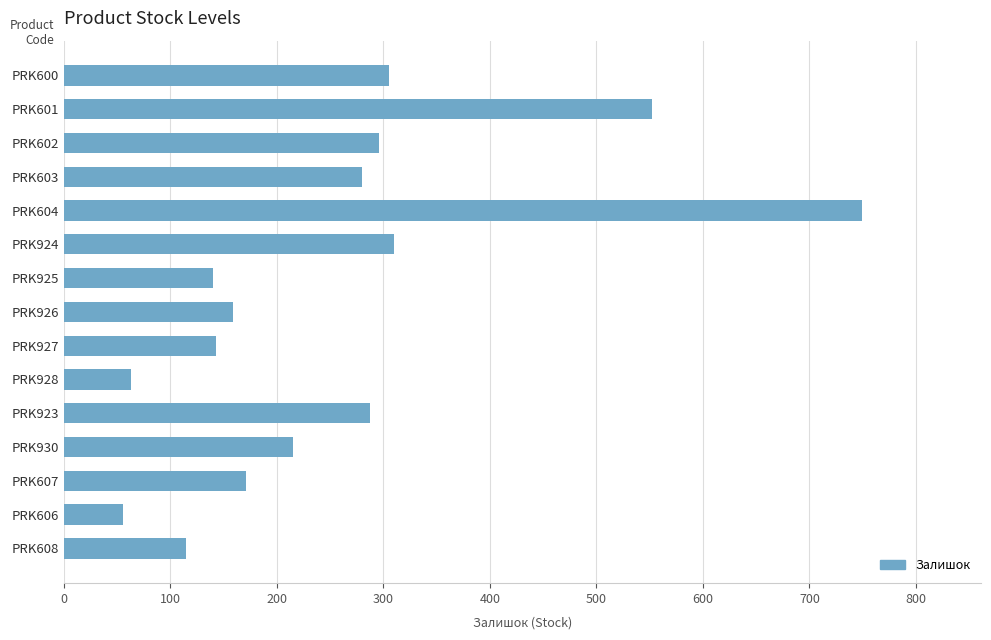

Count the number of categories in the chart.

15